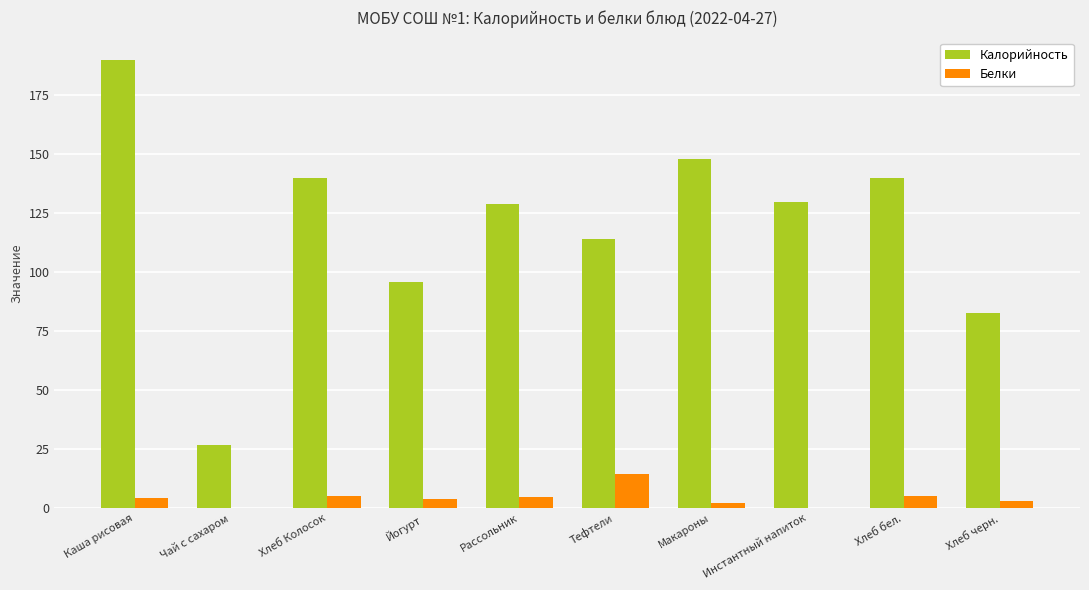

Between Макароны and Инстантный напиток, which series saw the biggest shift?

Калорийность